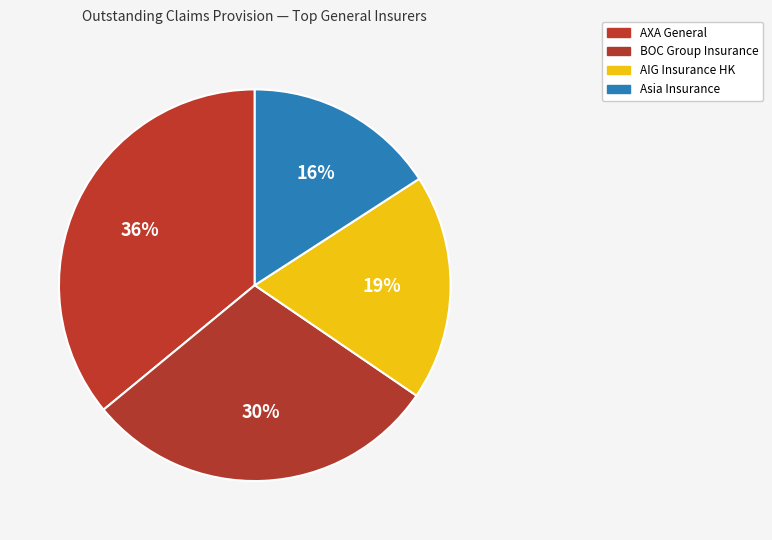

How many slices are in this pie chart?

4